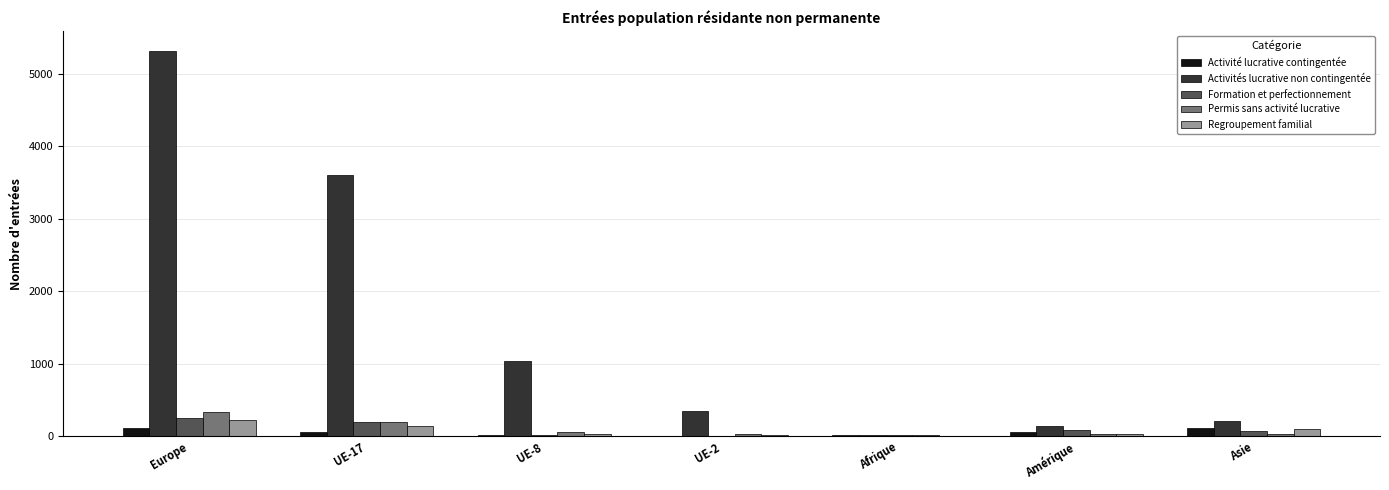

True or false: Permis sans activité lucrative has a value of 61 at UE-8.

True